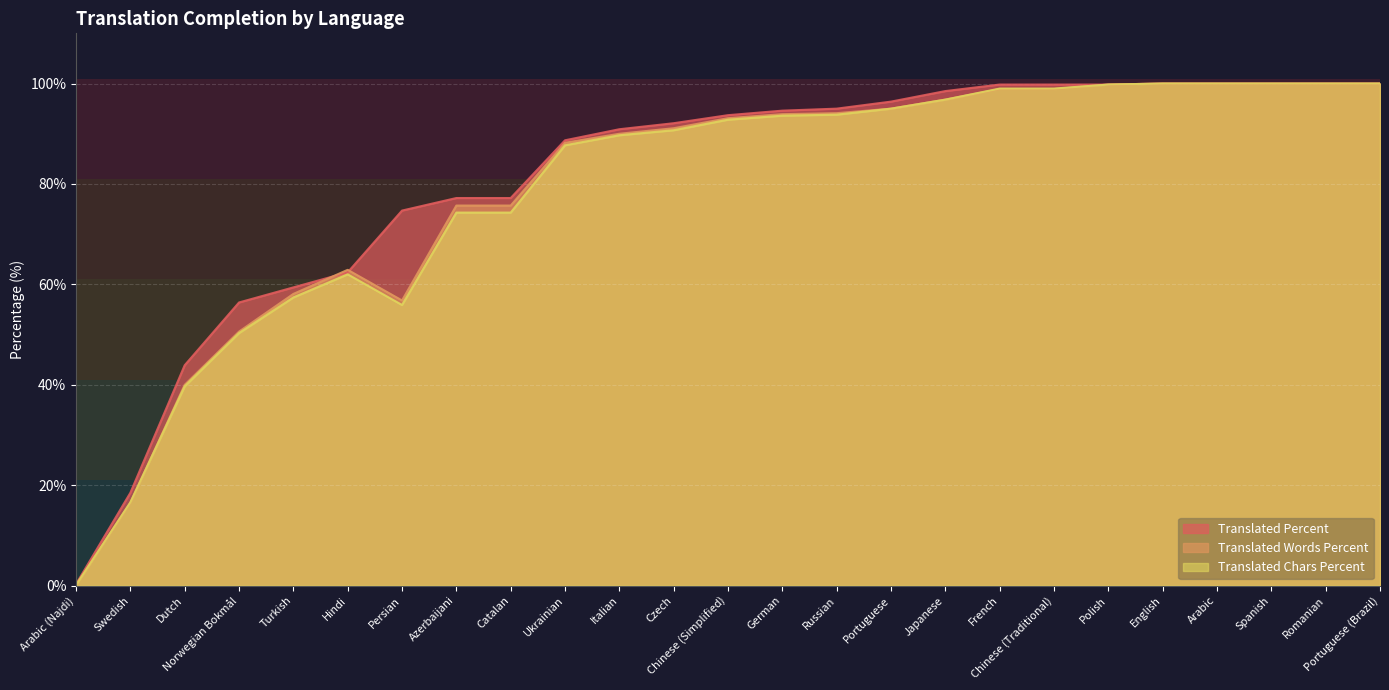

How many lines are shown in the chart?

3